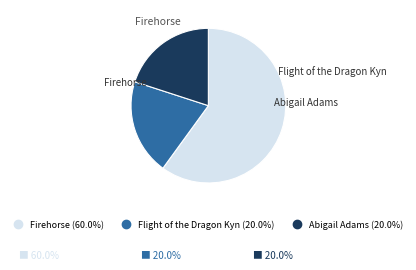

What is the largest slice in the pie chart?

Firehorse